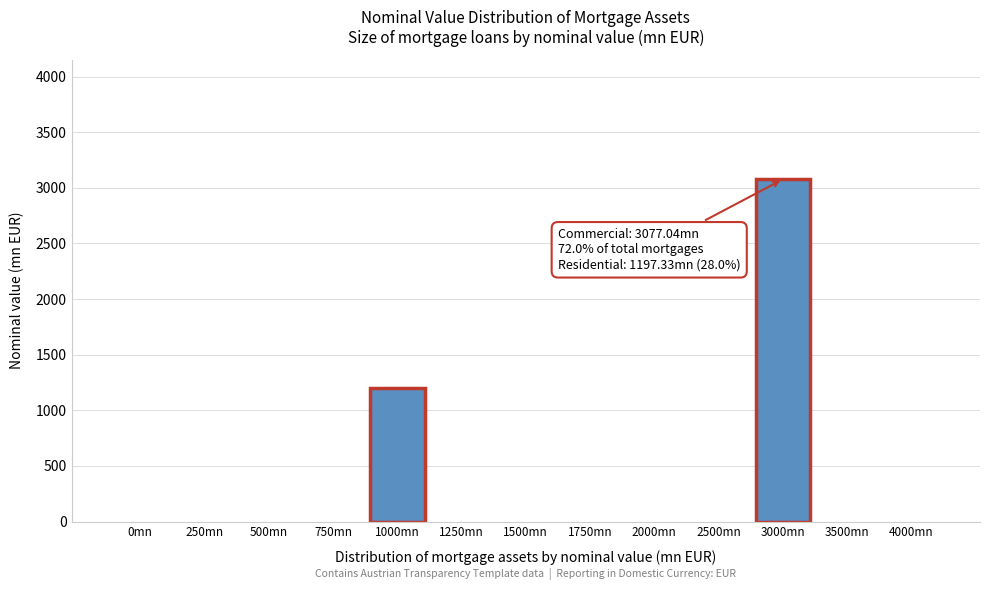

Reading left to right, extract all data points from this chart.

0mn=0.0	250mn=0.0	500mn=0.0	750mn=0.0	1000mn=1197.3	1250mn=0.0	1500mn=0.0	1750mn=0.0	2000mn=0.0	2500mn=0.0	3000mn=3077.0	3500mn=0.0	4000mn=0.0